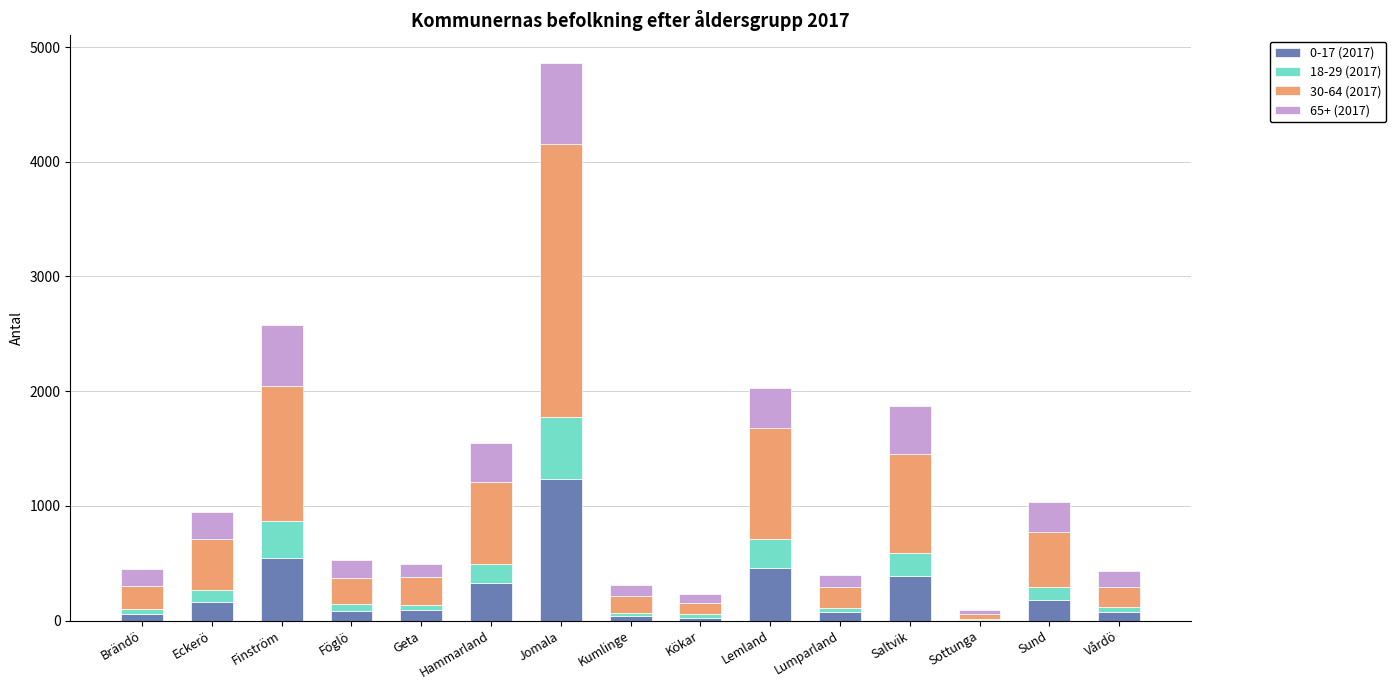

What is the total value across all series at Sund?

1031